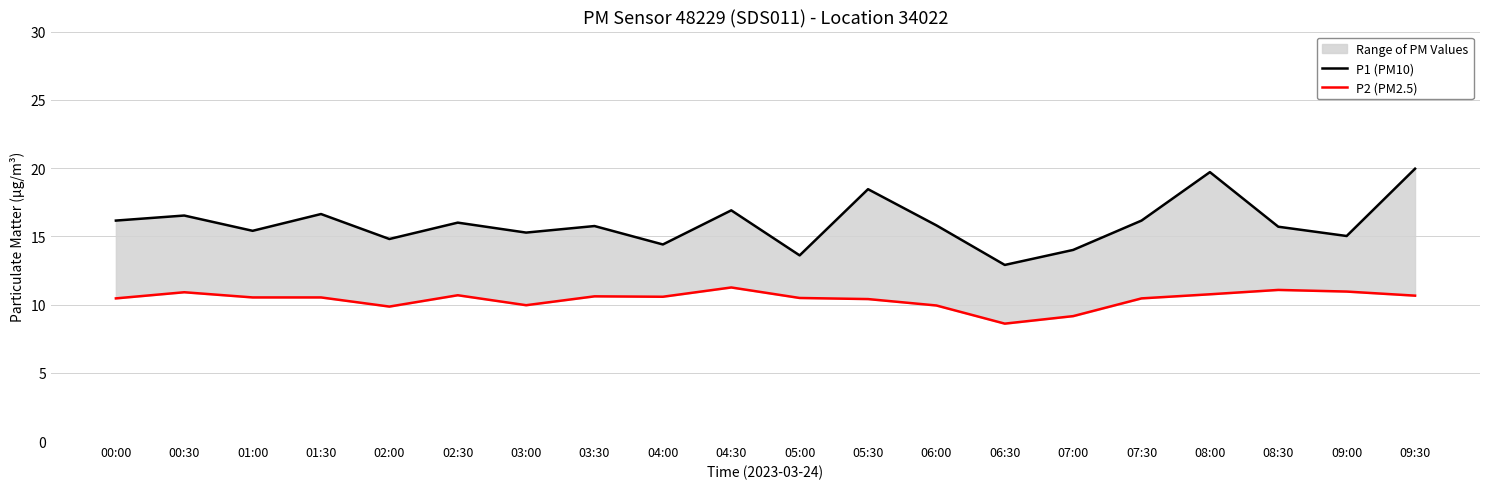

How many distinct data groups are displayed?

2